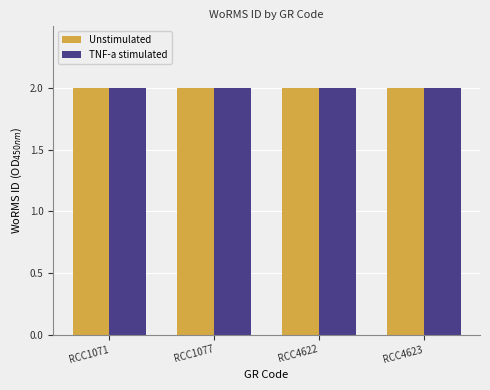

What is the highest value of the Unstimulated series?

2.0